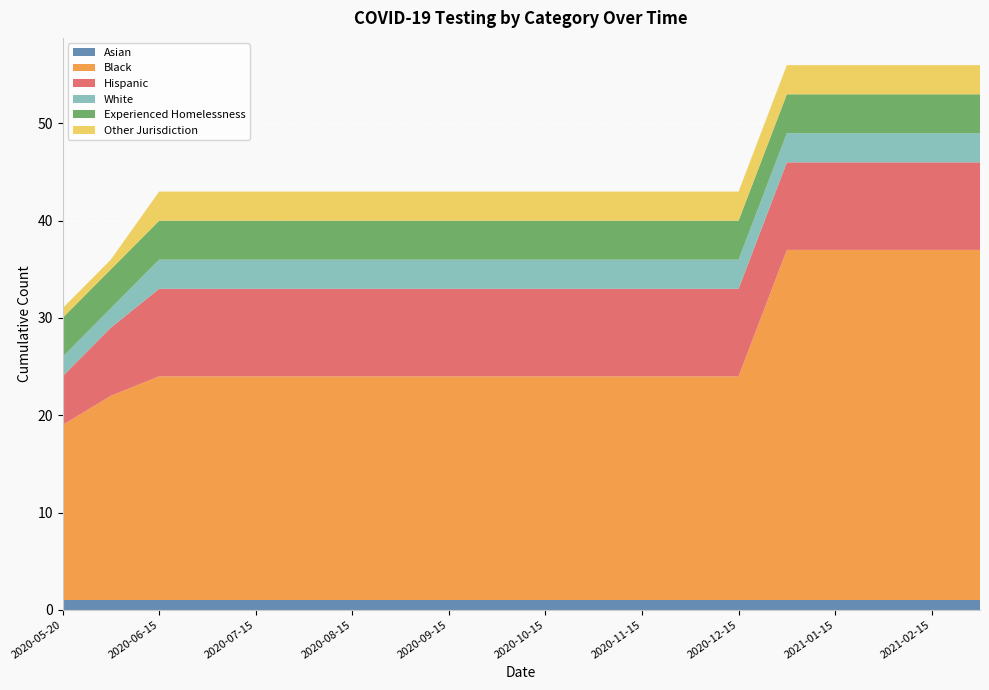

Reading right to left, transcribe all the data shown in this chart.

Asian: 1	1	1	1	1	1	1	1	1	1	1	1	1	1	1	1	1	1	1	1
Black: 36	36	36	36	36	23	23	23	23	23	23	23	23	23	23	23	23	23	21	18
Hispanic: 9	9	9	9	9	9	9	9	9	9	9	9	9	9	9	9	9	9	7	5
White: 3	3	3	3	3	3	3	3	3	3	3	3	3	3	3	3	3	3	2	2
Experienced Homelessness: 4	4	4	4	4	4	4	4	4	4	4	4	4	4	4	4	4	4	4	4
Other Jurisdiction: 3	3	3	3	3	3	3	3	3	3	3	3	3	3	3	3	3	3	1	1